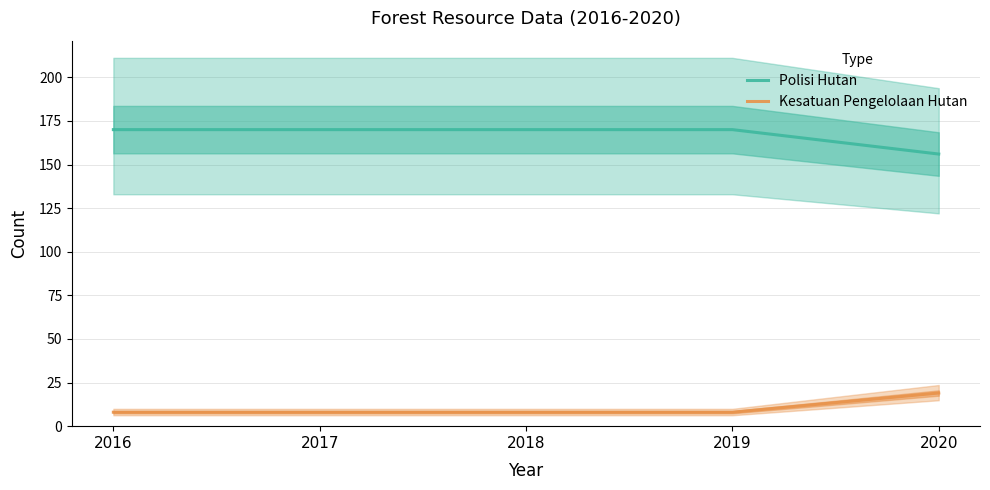

The value of Kesatuan Pengelolaan Hutan at 2019 is 8. True or false?

True